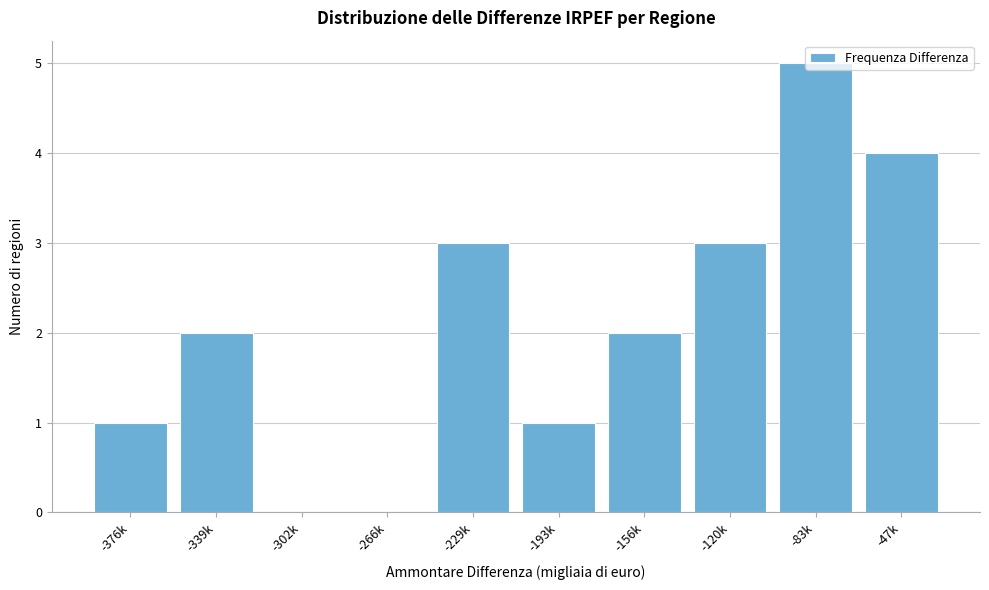

At which category does the chart reach its peak across all series?

-83k